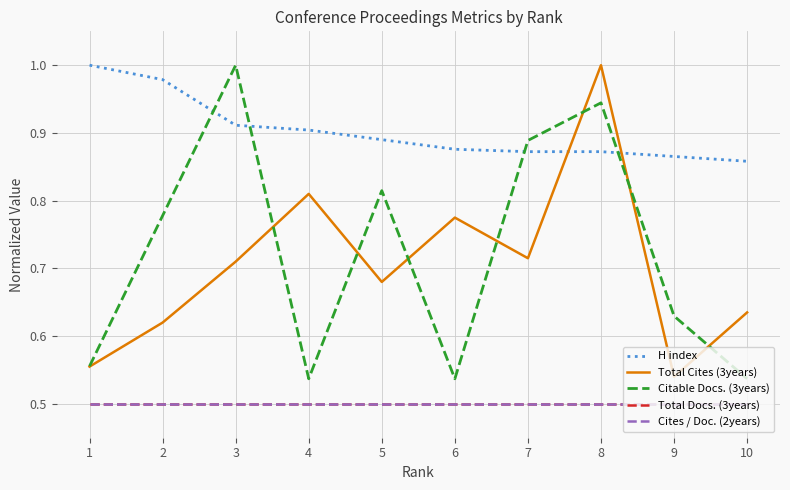

Does the chart have visible grid lines?

Yes